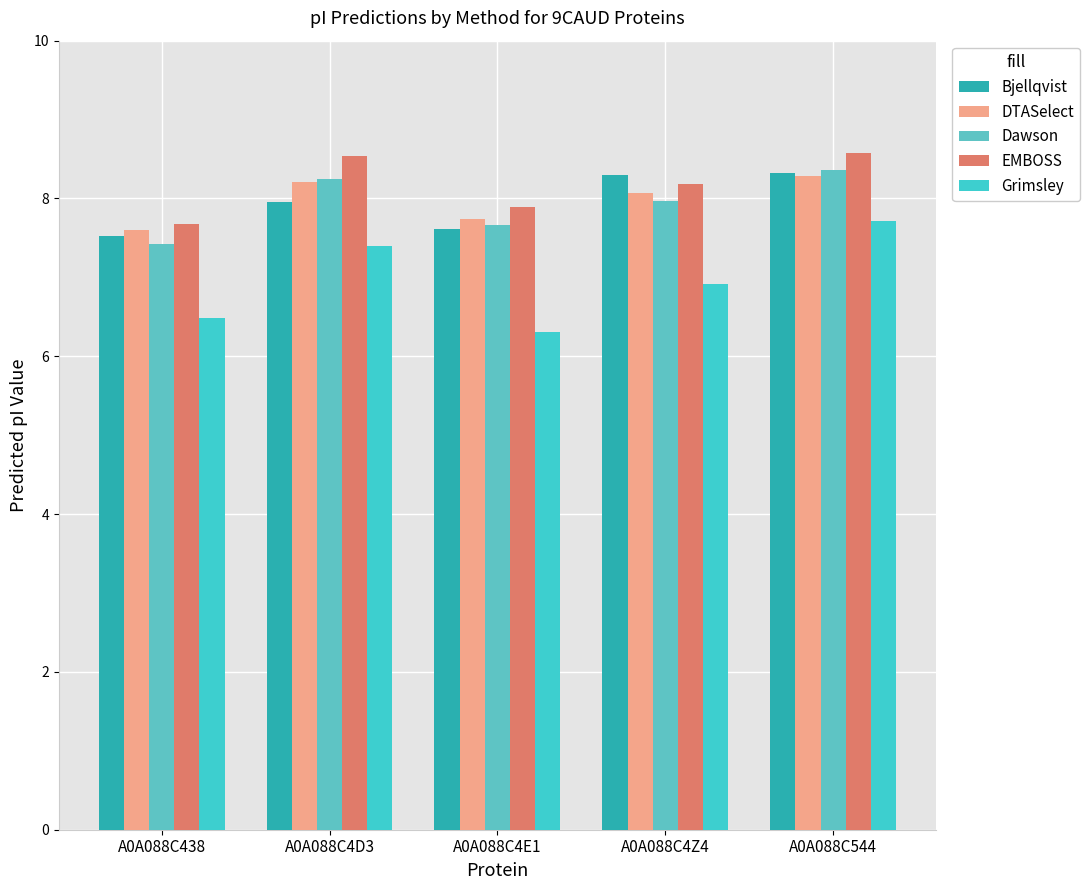

What are all the series names shown in the legend?

Bjellqvist, DTASelect, Dawson, EMBOSS, Grimsley